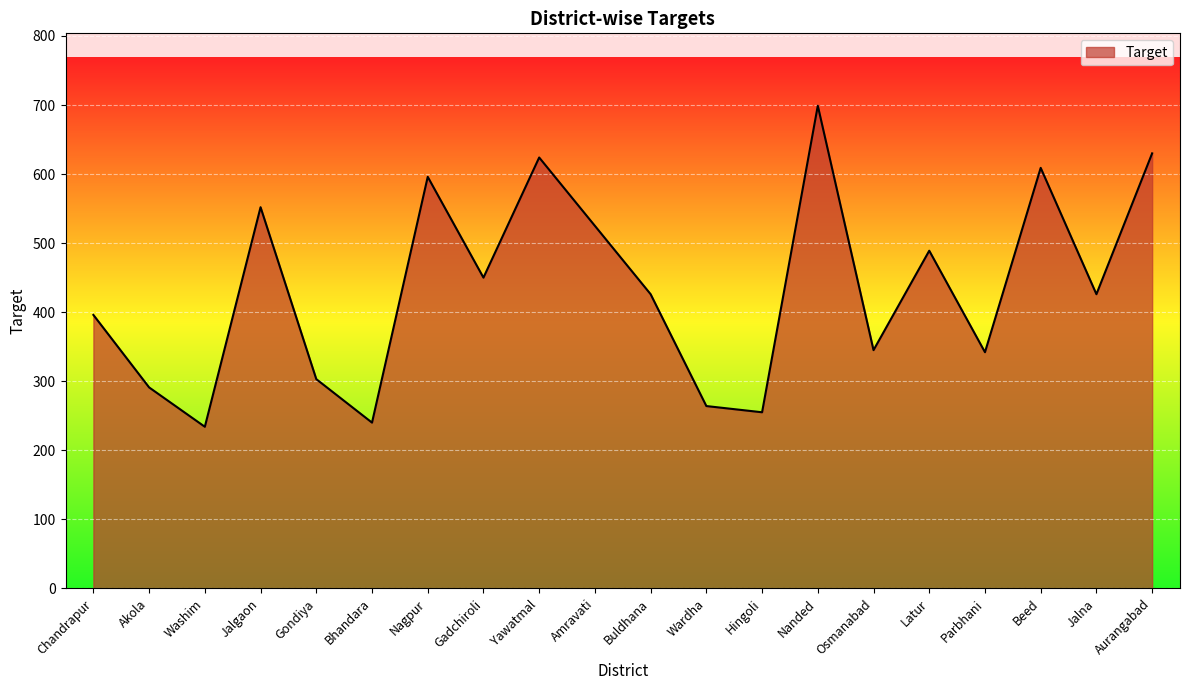

What is the ratio of the value at Gadchiroli to the value at Nagpur?

0.8